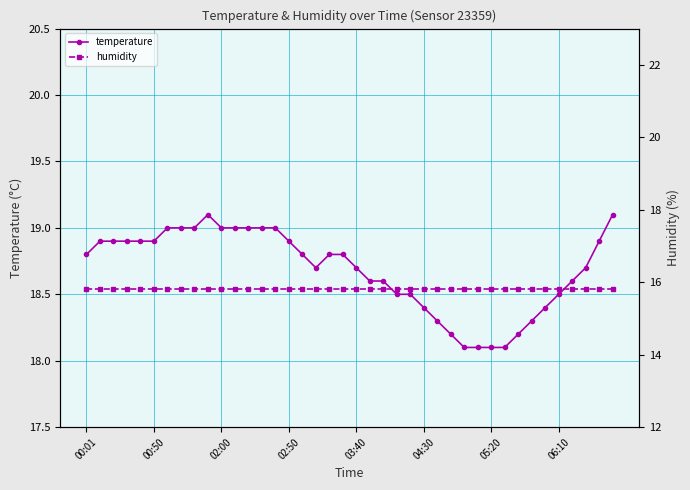

The temperature series shows 4.1 at 06:10. True or false?

False